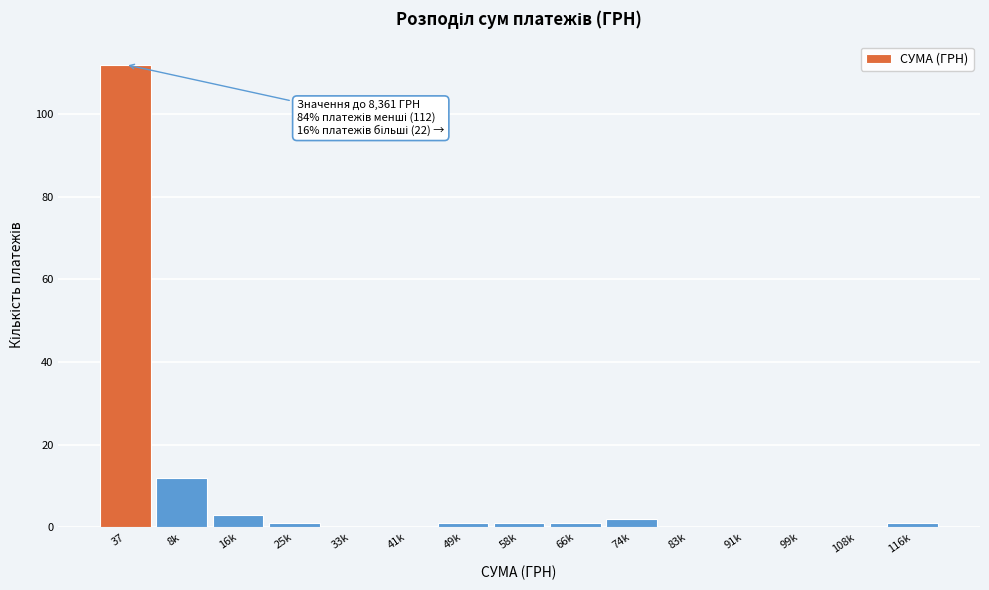

Reading left to right, list all the values displayed in this chart.

37=112	8k=12	16k=3	25k=1	33k=0	41k=0	49k=1	58k=1	66k=1	74k=2	83k=0	91k=0	99k=0	108k=0	116k=1